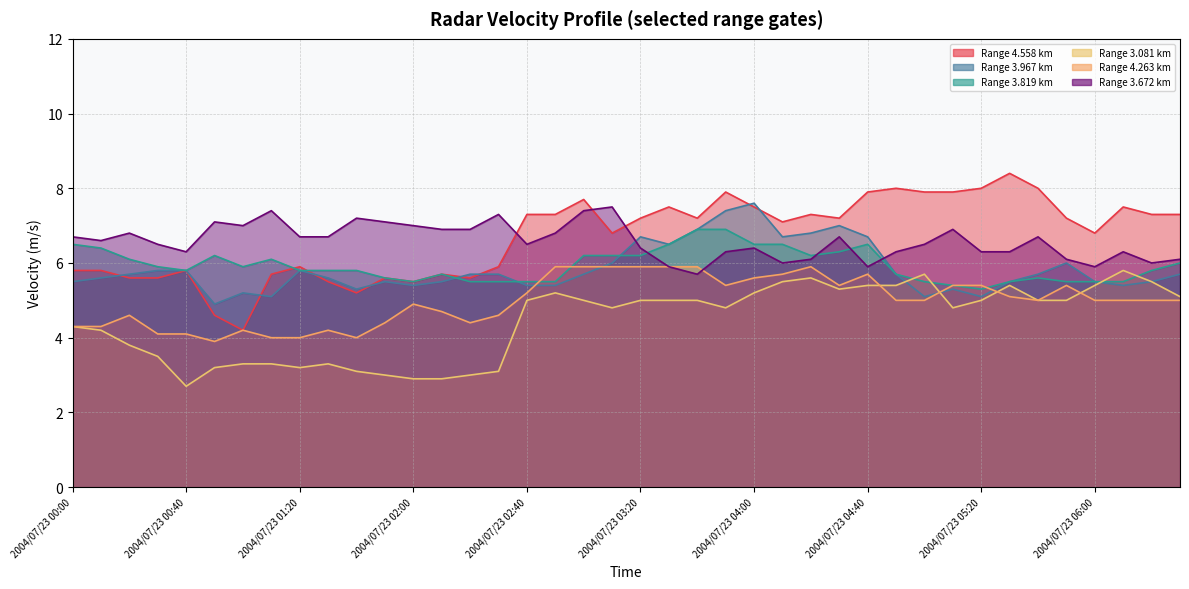

Where is the first local minimum for   3.081?

2004/07/23 00:40